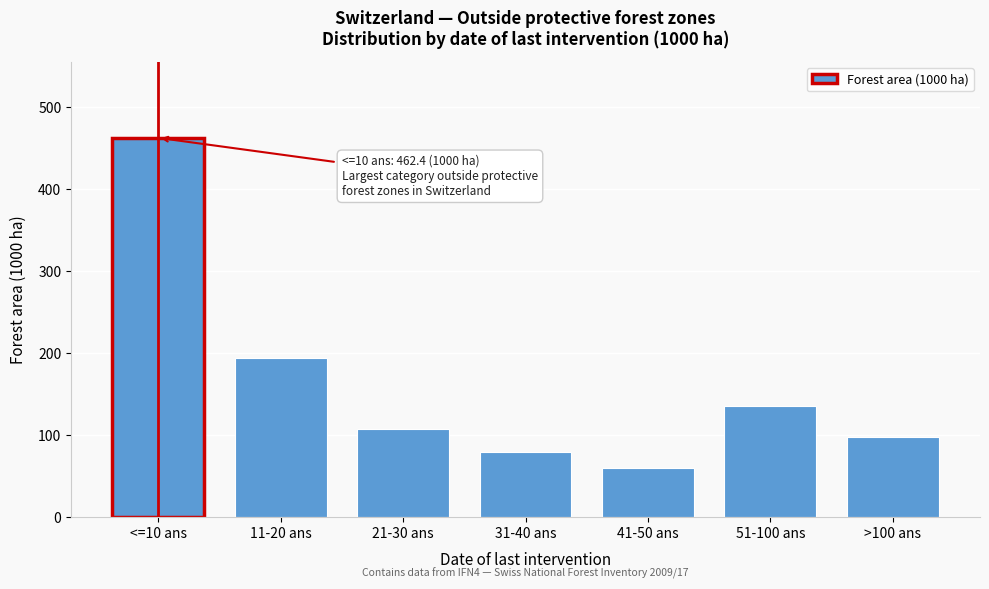

Reading right to left, transcribe all the data shown in this chart.

>100 ans=97.9	51-100 ans=135.9	41-50 ans=59.6	31-40 ans=79.9	21-30 ans=107.4	11-20 ans=193.9	<=10 ans=462.4